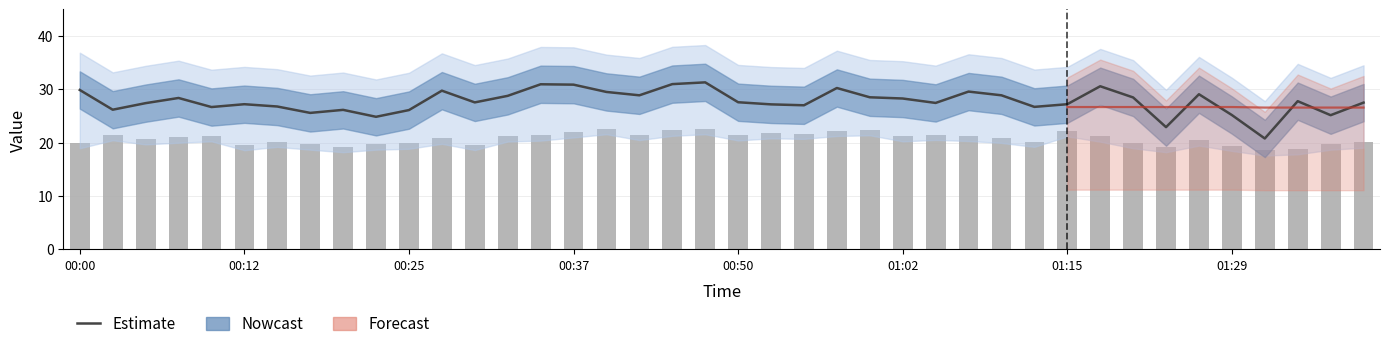

How many values in the SDS_P2 series are below 21?

20